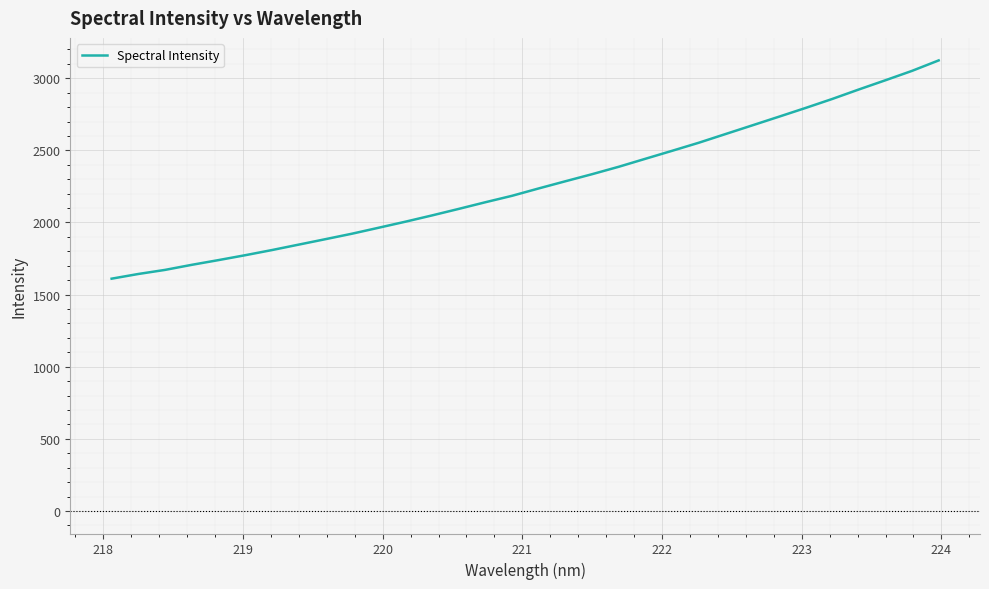

What is the difference between the maximum and minimum values?

1513.1